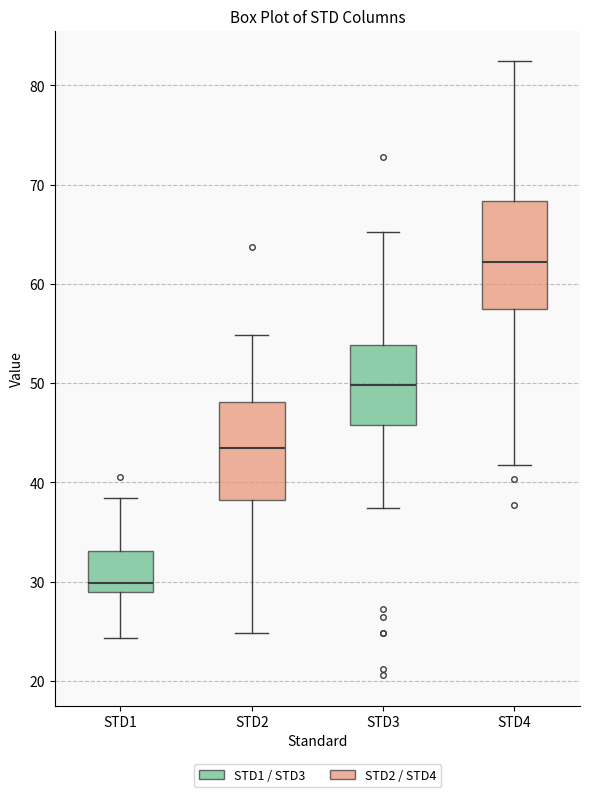

Where does the lower whisker of the box for STD2 end on the y-axis? The values are not printed on the chart, so give them approximately, as read against the axis.

25